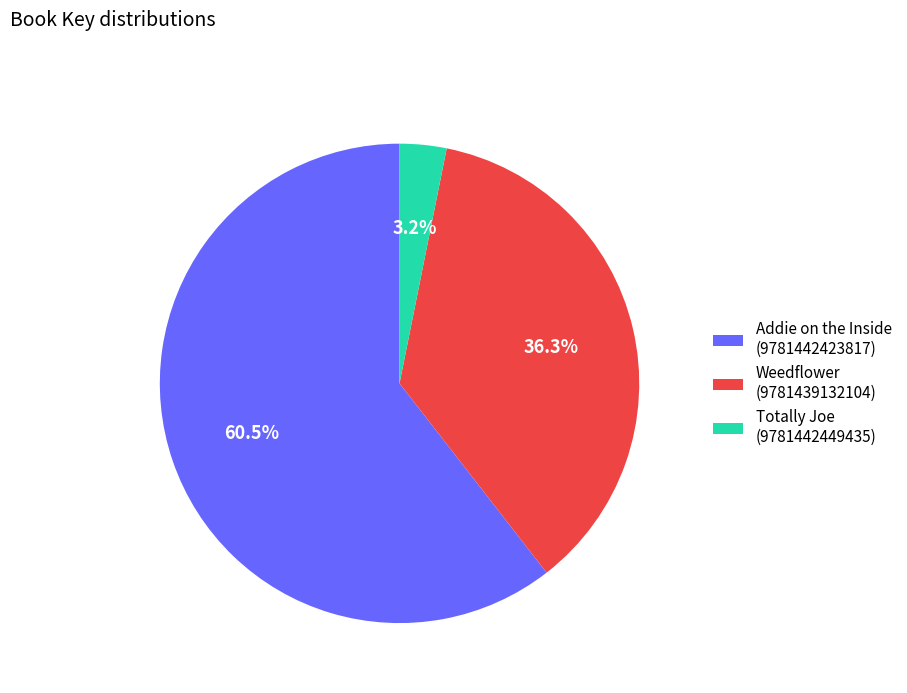

Which slice is the largest?

Addie on the Inside (9781442423817)